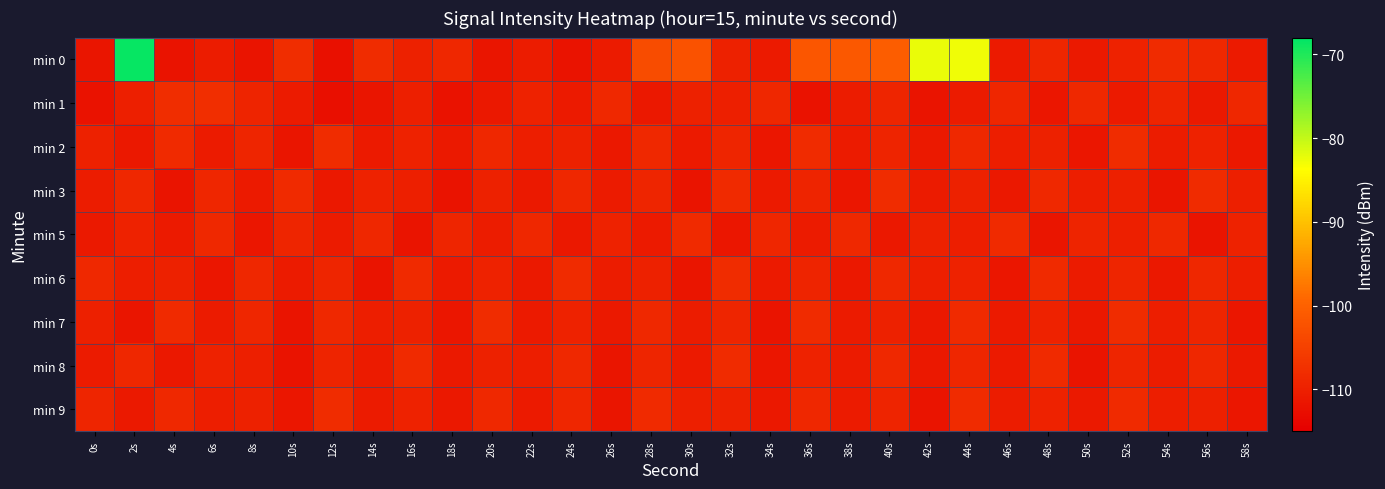

Which label corresponds to the smallest value in the chart?

12s